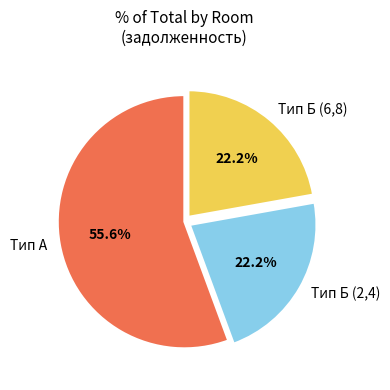

Approximately how many times larger is the value at Тип А compared to Тип Б (6,8)?

2.5